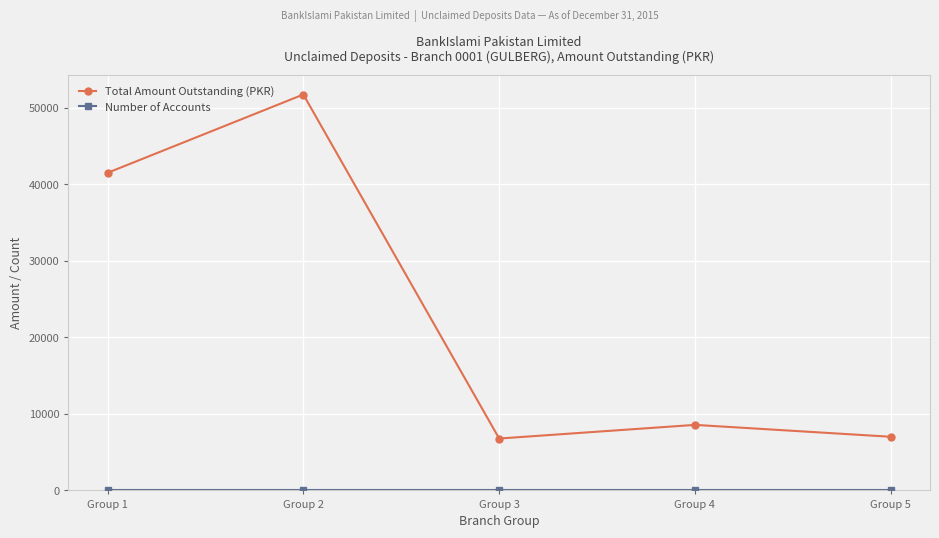

What is the average value of the Total Amount Outstanding (PKR) series?

23119.4